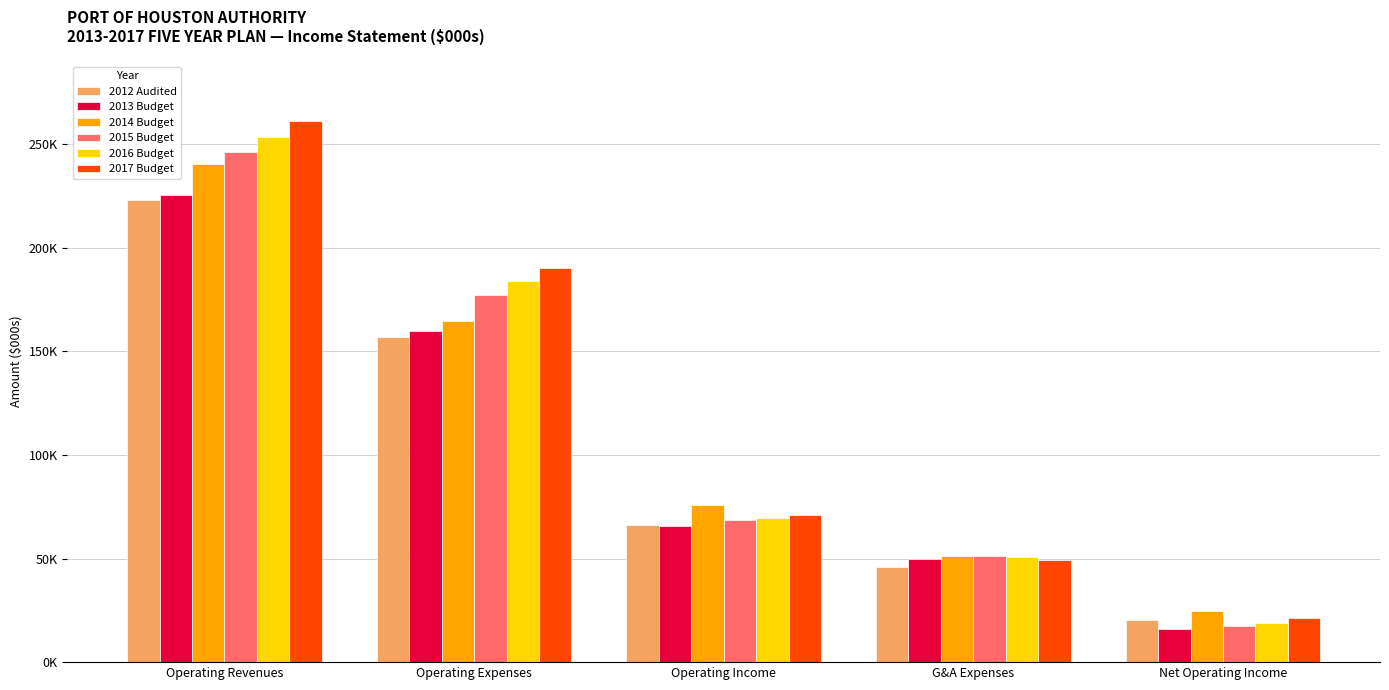

At which label does 2014 Budget reach its peak?

Operating Revenues